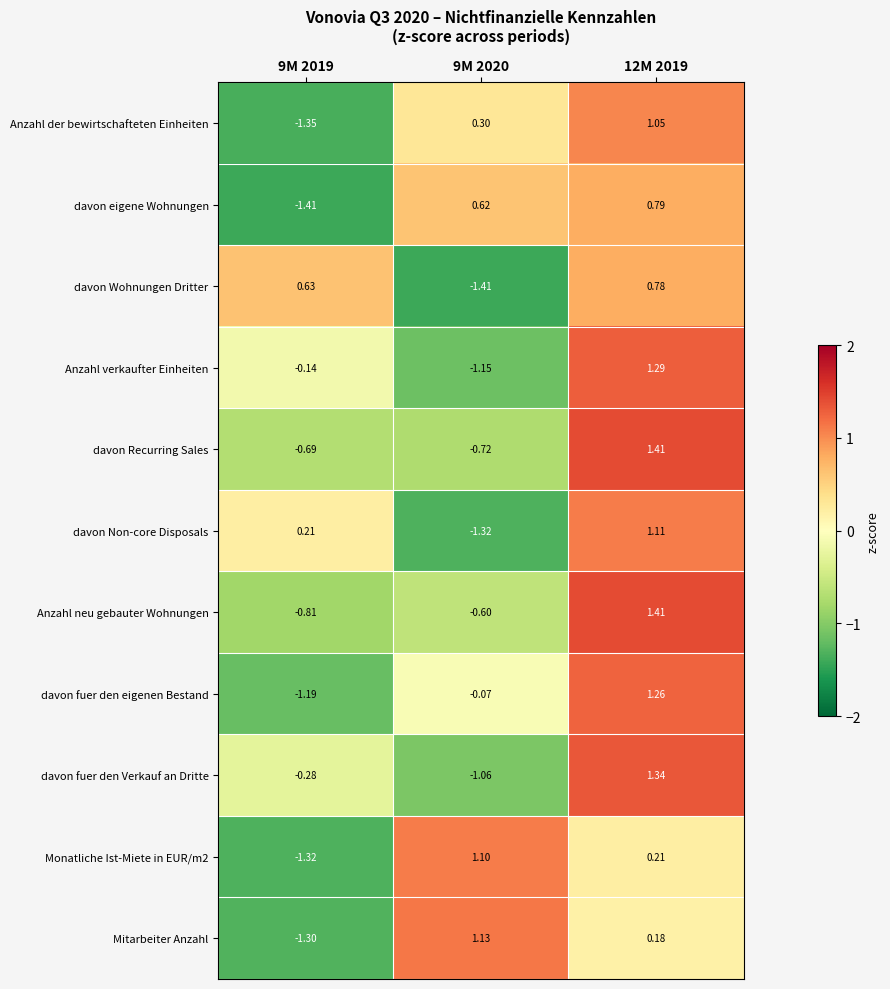

Is the value of Anzahl neu gebauter Wohnungen at 9M 2019 greater than the value of davon eigene Wohnungen at 12M 2019?

No